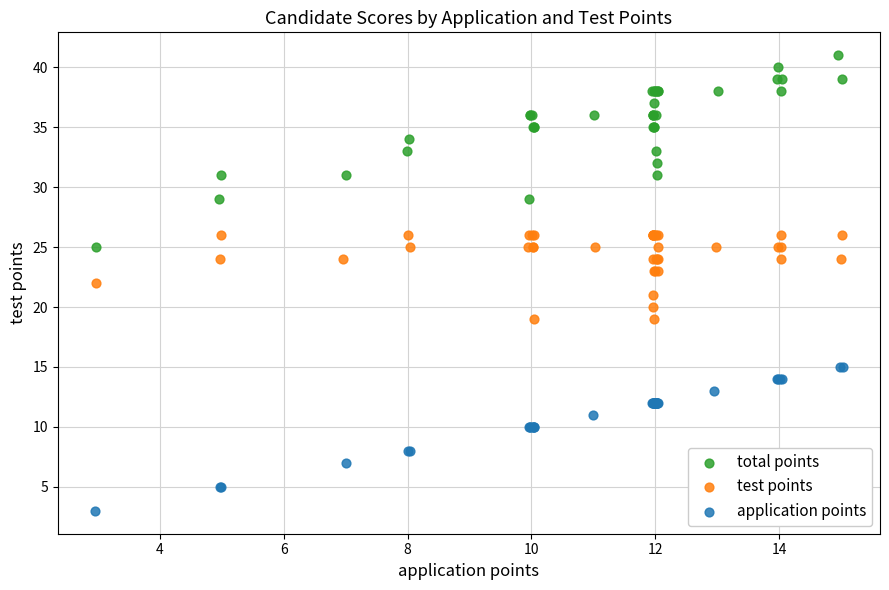

Which series reaches the maximum Y coordinate?

total points